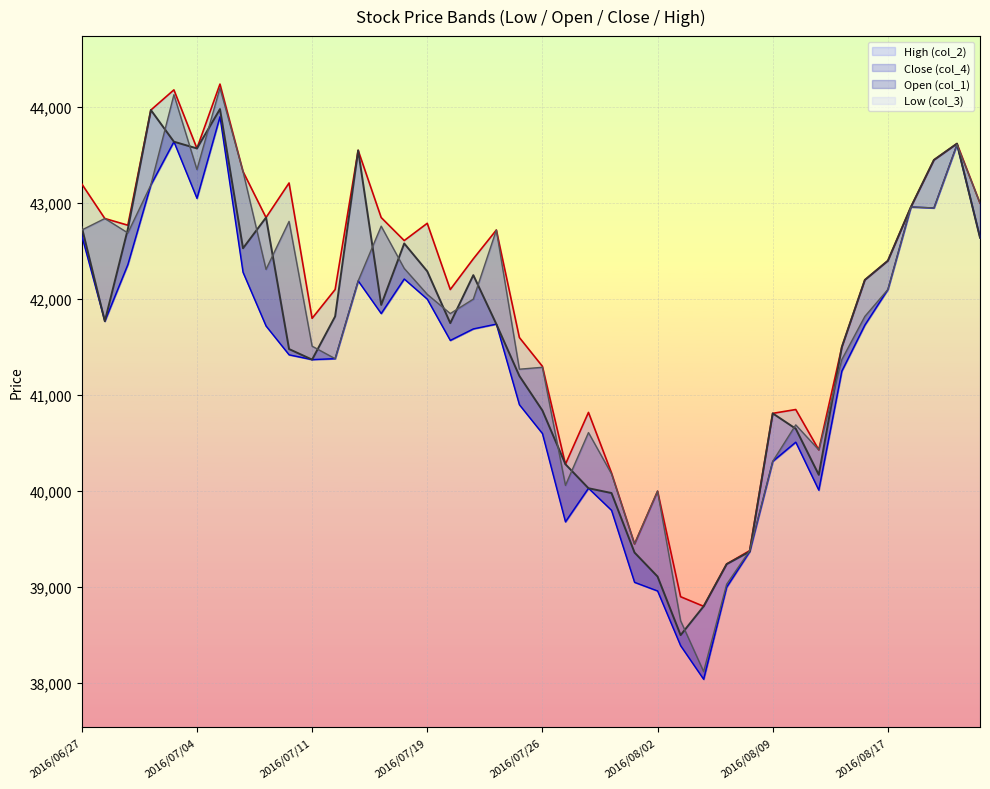

True or false: Low (col_3) and Close (col_4) intersect in this chart.

False